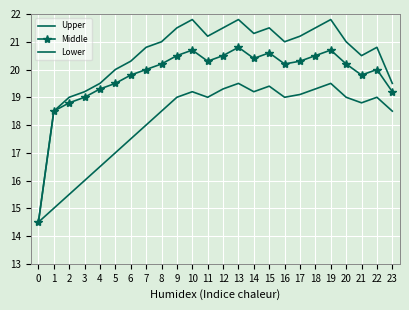

Is it true that Lower equals 33.8 at 19?

False